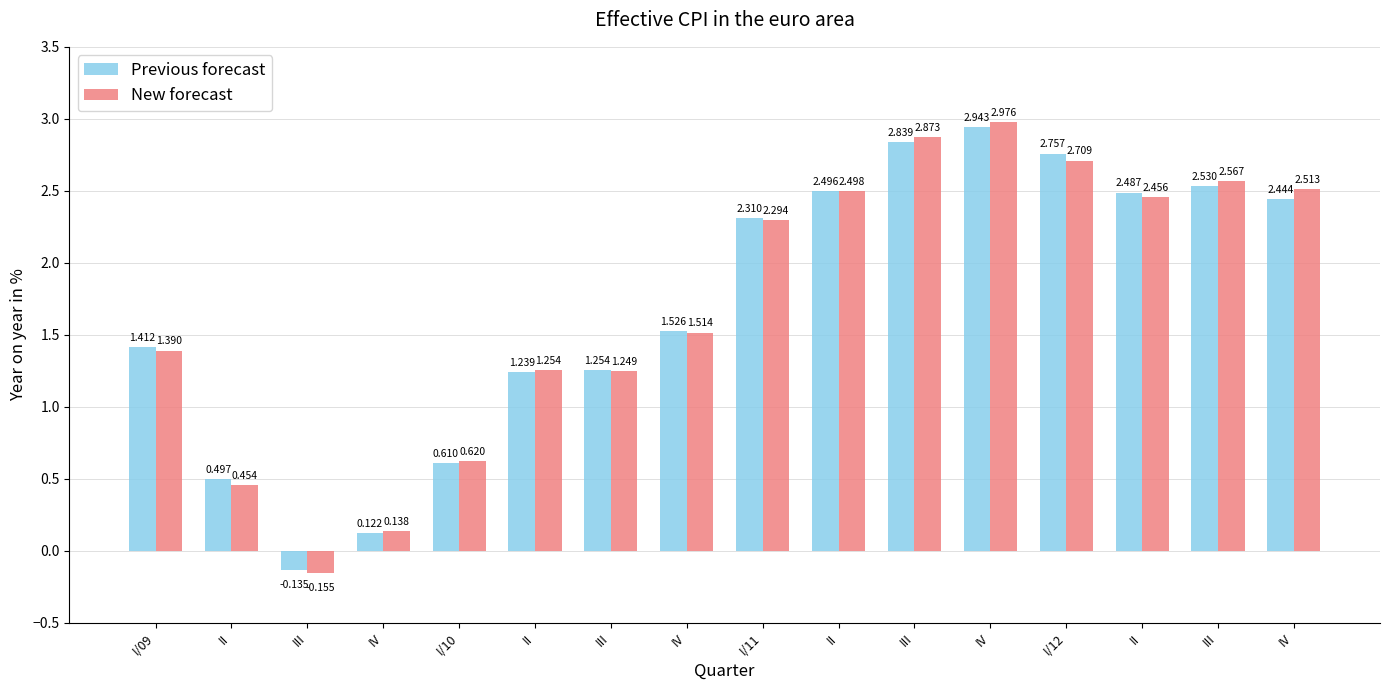

Reading left to right, extract all data points from this chart.

Previous forecast: 1.4	0.5	-0.1	0.1	0.6	1.2	1.3	1.5	2.3	2.5	2.8	2.9	2.8	2.5	2.5	2.4
New forecast: 1.4	0.5	-0.2	0.1	0.6	1.3	1.2	1.5	2.3	2.5	2.9	3.0	2.7	2.5	2.6	2.5